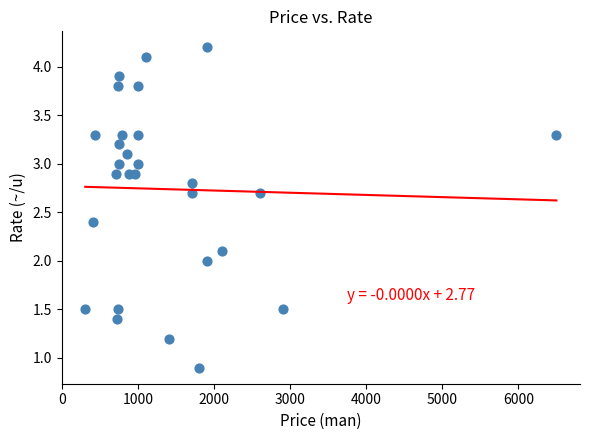

What is the range of Y values (max minus min)?

3.3